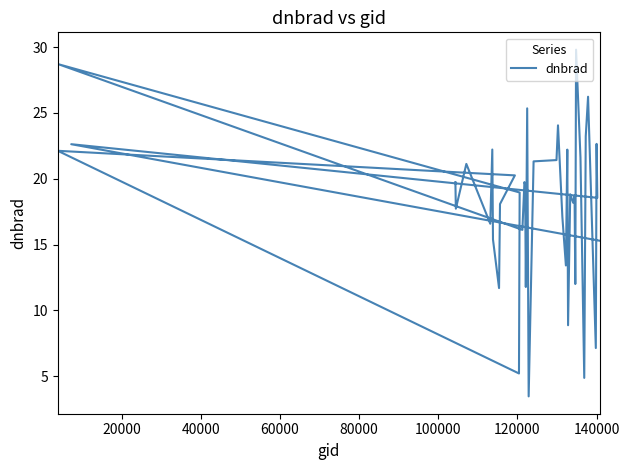

Reading left to right, list all the values displayed in this chart.

19.7	17.7	21.1	16.6	22.2	15.4	11.7	18.1	20.3	22.1	5.2	19.0	28.7	16.1	19.7	19.6	11.8	25.4	3.5	21.3	21.4	24.1	17.1	13.4	22.2	8.9	18.8	18.2	18.7	12.0	29.8	21.6	4.9	23.2	26.2	7.1	22.7	18.6	22.6	15.3